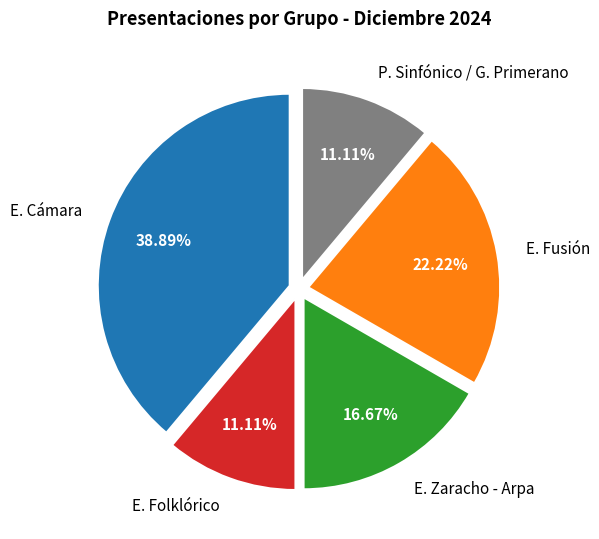

The P. Sinfónico / G. Primerano slice represents 11% of the pie. True or false?

True